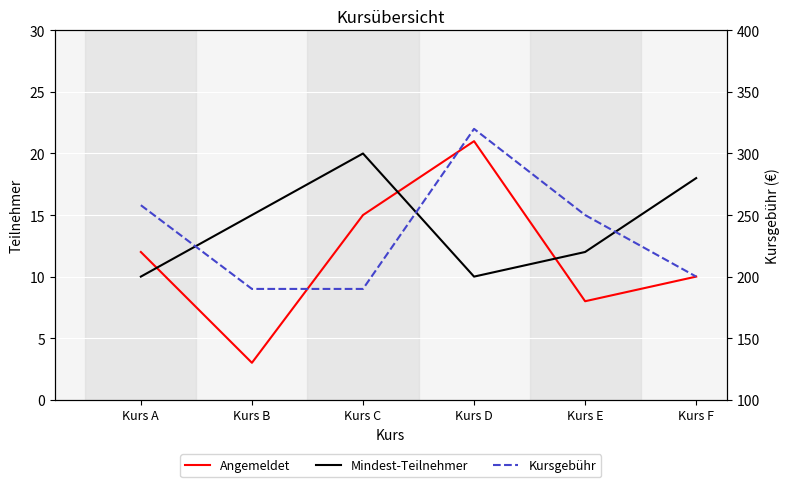

Where is the first local minimum for Angemeldet?

Kurs B